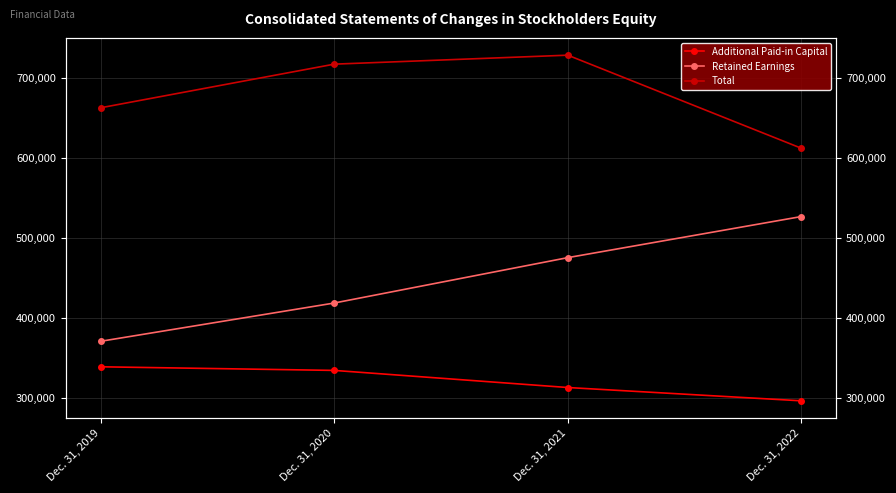

The value of Total at Dec. 31, 2019 is 868876. True or false?

False